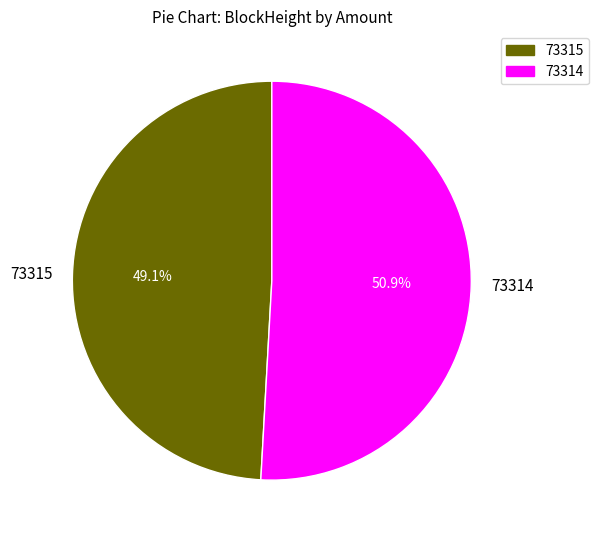

Which slice is the smallest?

73315